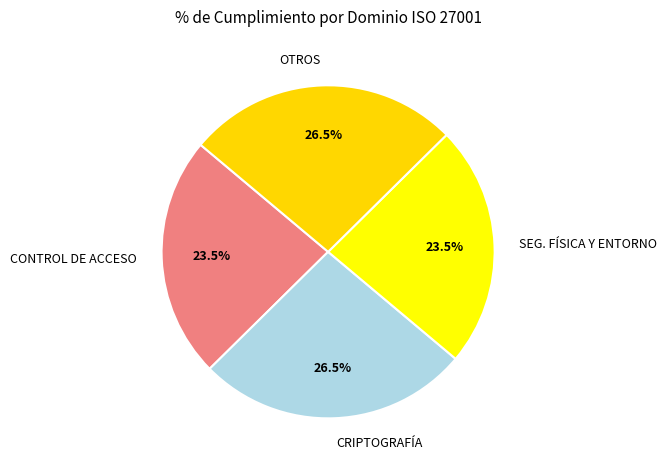

Approximately how many times larger is the value at CRIPTOGRAFÍA compared to OTROS?

1.0